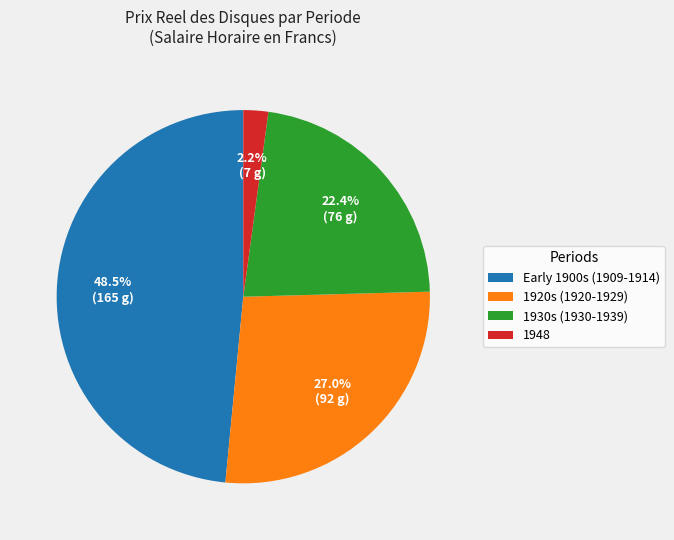

Between 1920s (1920-1929) and 1948, which is larger?

1920s (1920-1929)